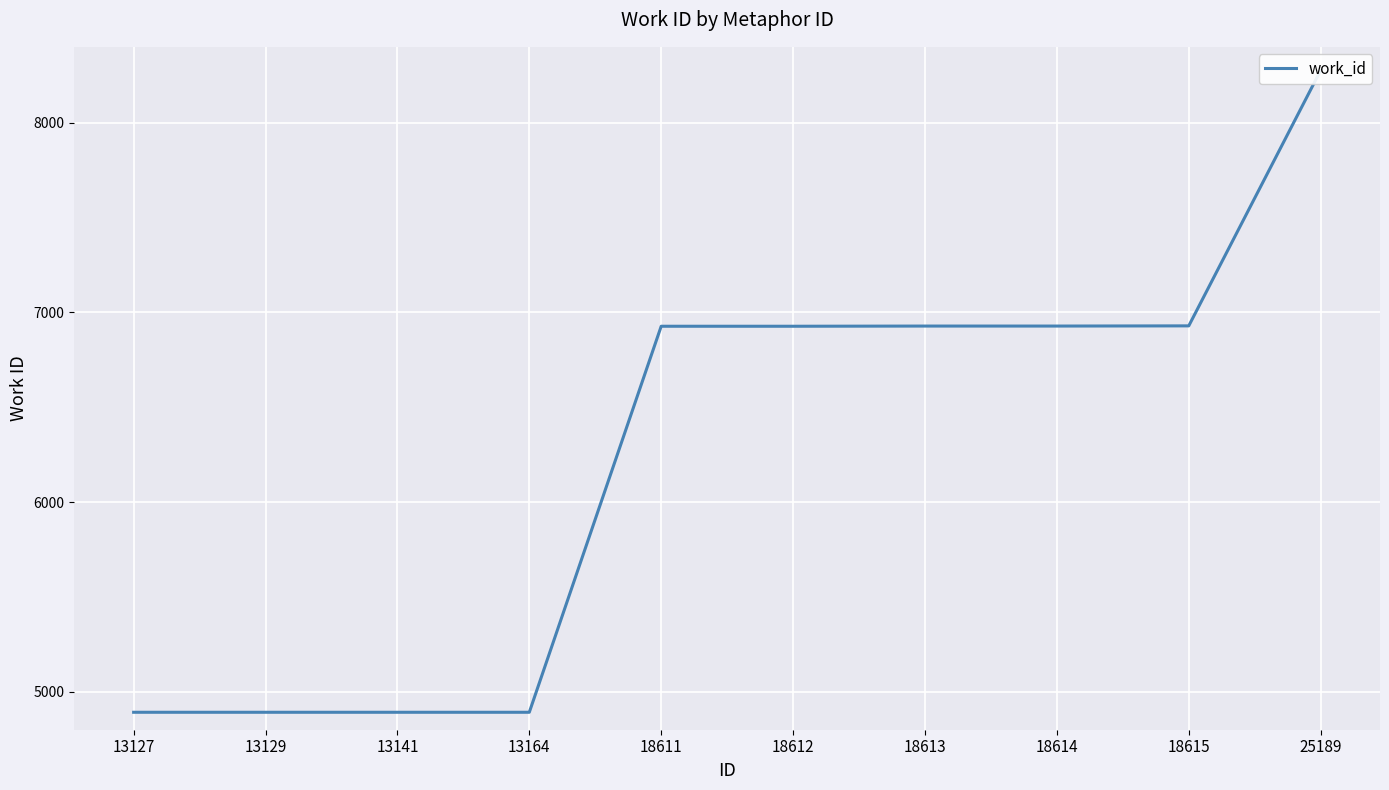

What is the value of the 10th point from the left?

8276